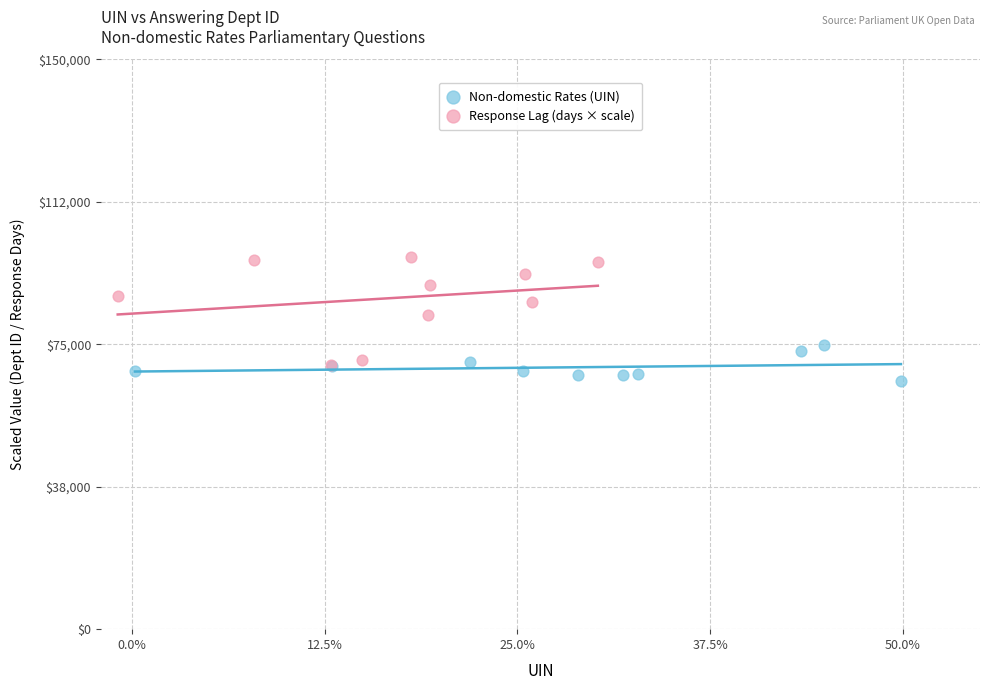

Which series has the largest Y range (max minus min)?

Response Lag (days × scale)